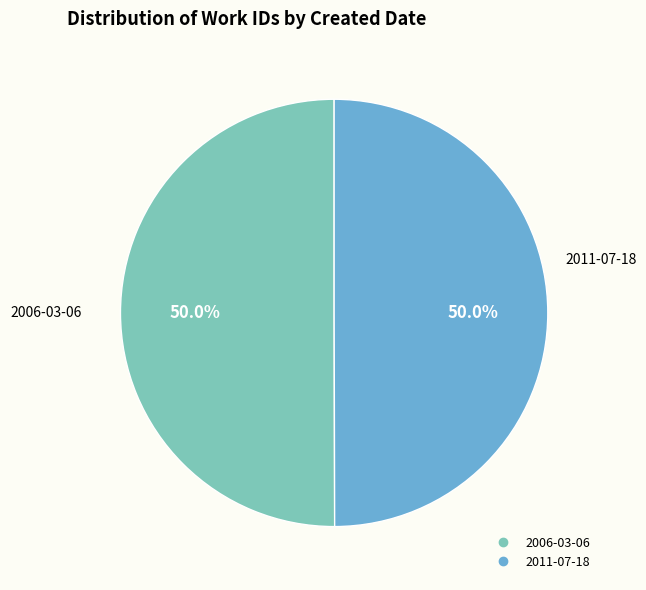

The 2011-07-18 slice represents 50% of the pie. True or false?

True